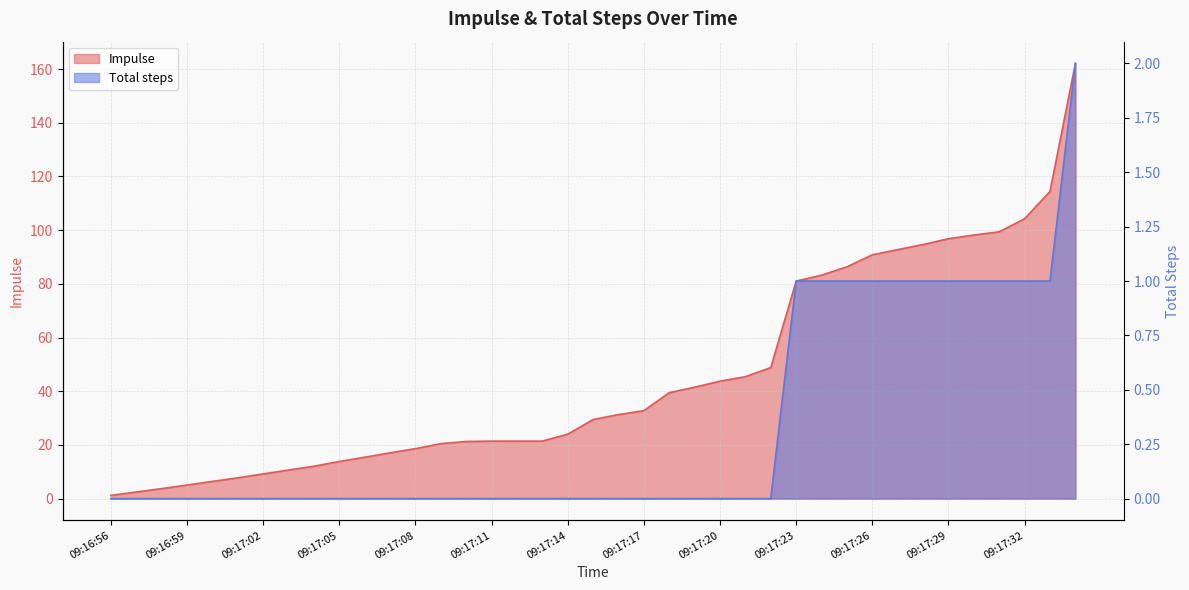

What is the label of the 25th point from the right?

09:17:10